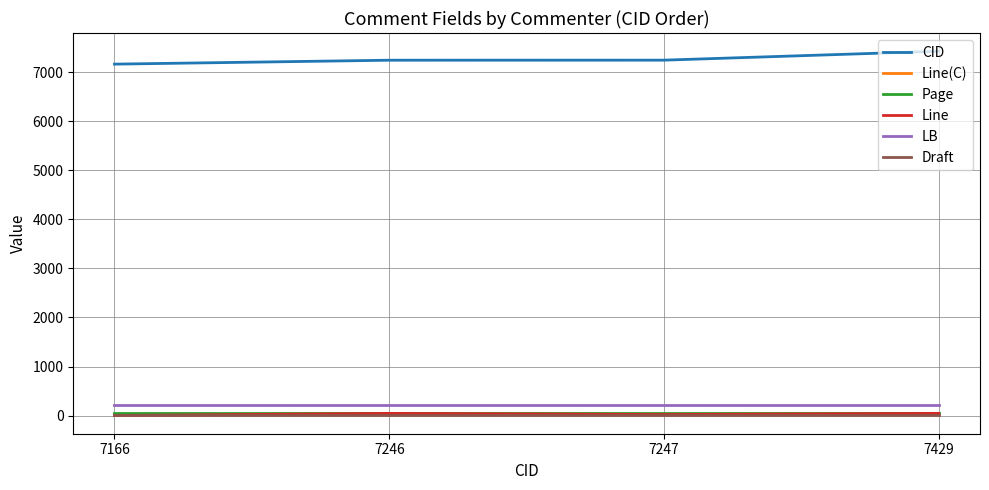

True or false: CID has more than 1 points higher than both neighbors.

False